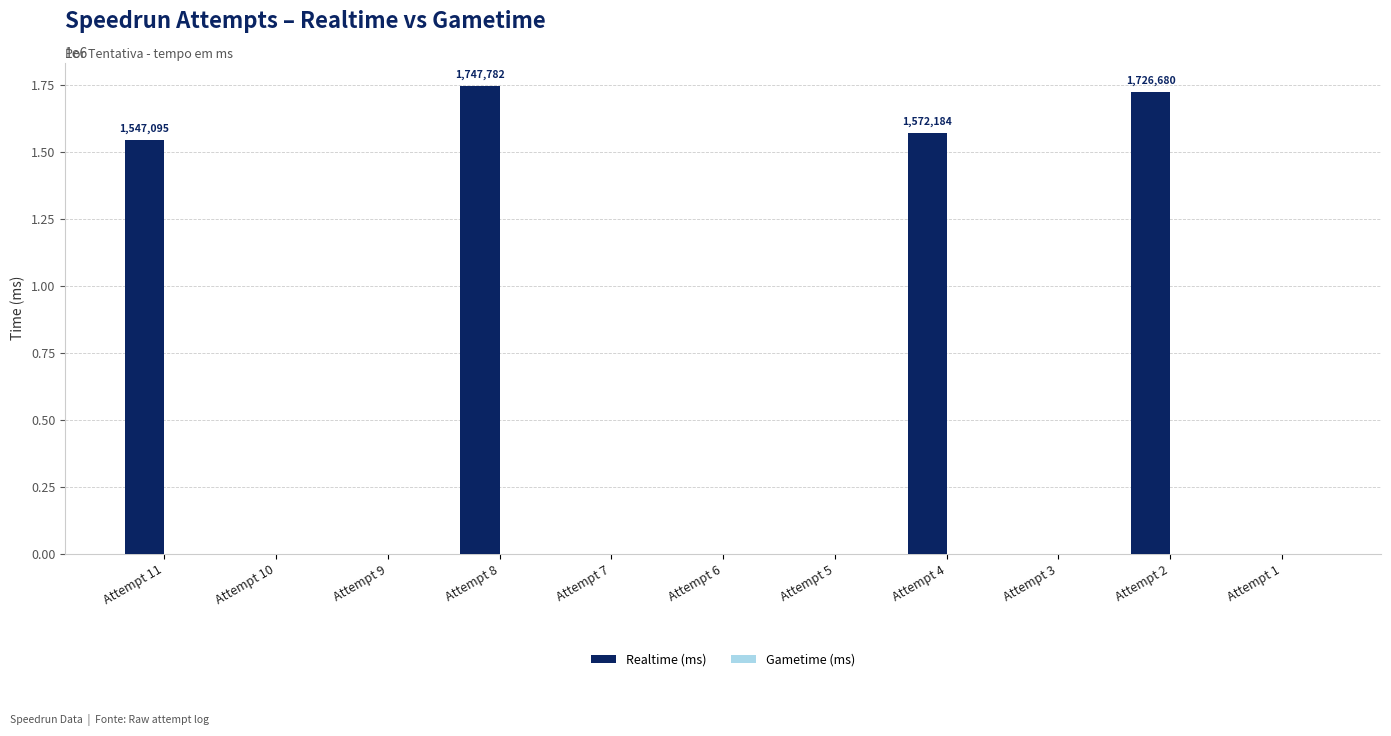

What is the greatest value displayed?

1747782